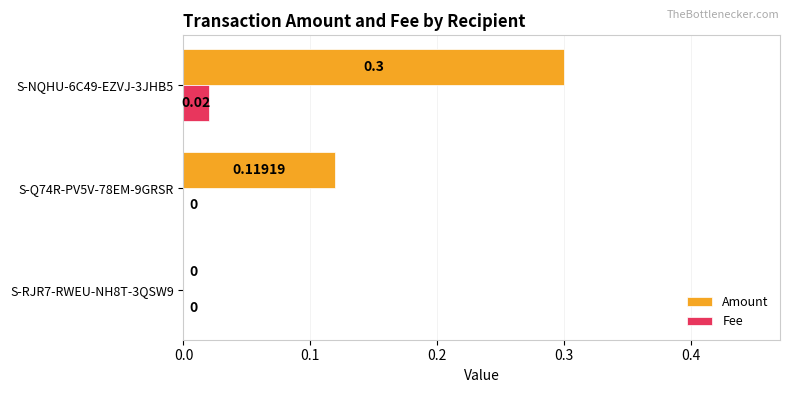

Between S-RJR7-RWEU-NH8T-3QSW9 and S-NQHU-6C49-EZVJ-3JHB5, which series saw the biggest shift?

Amount